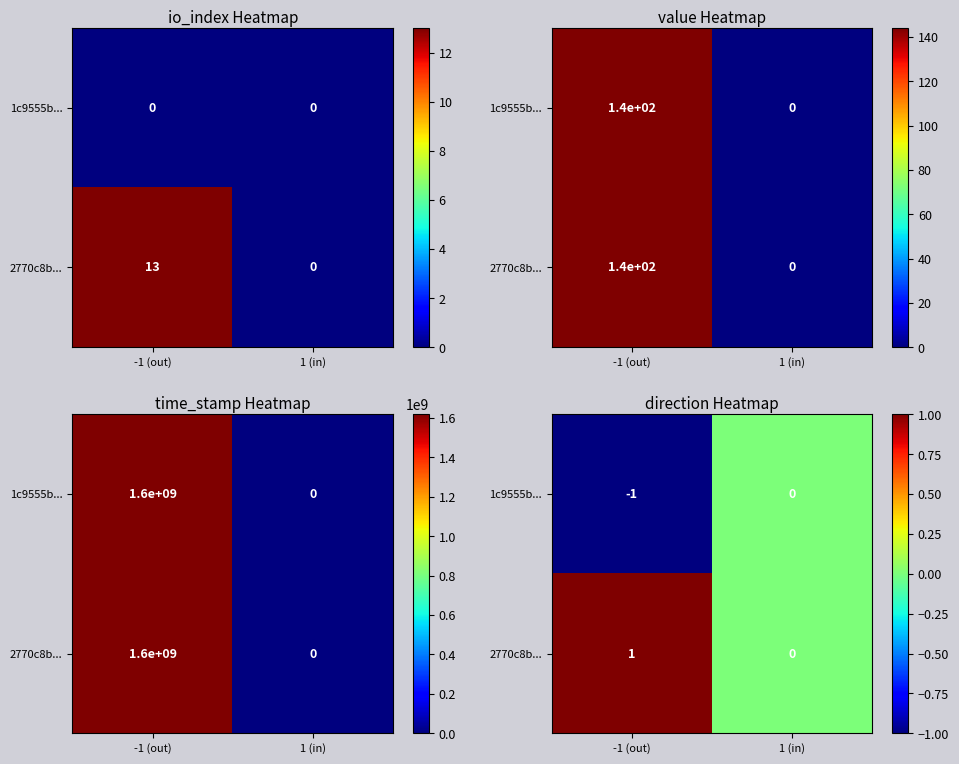

How many categories are shown in the chart?

2